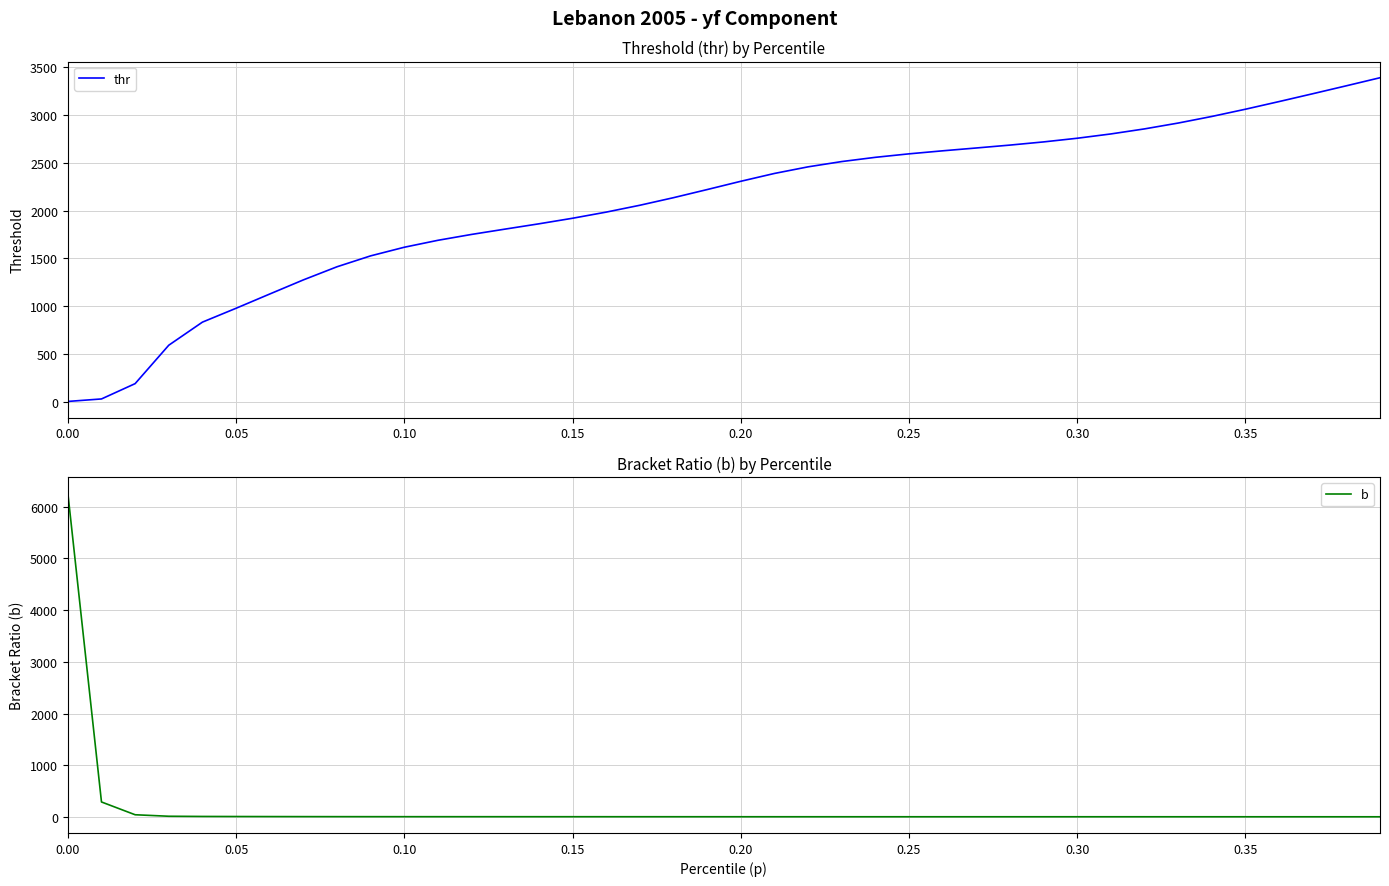

The value of thr at 0.35 is 5415.9. True or false?

False